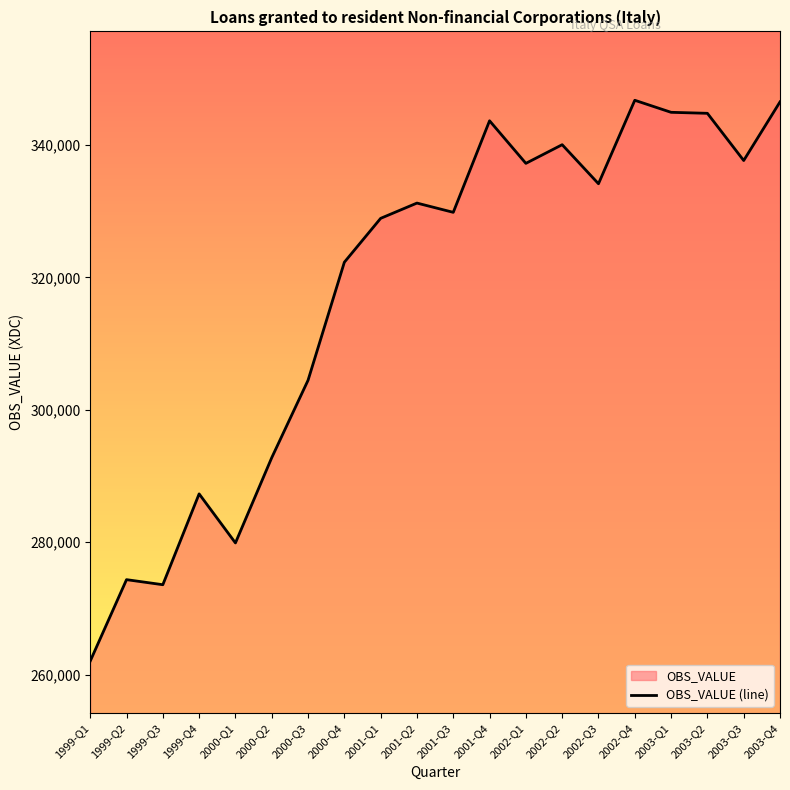

What is the label of the 6th point from the left?

2000-Q2